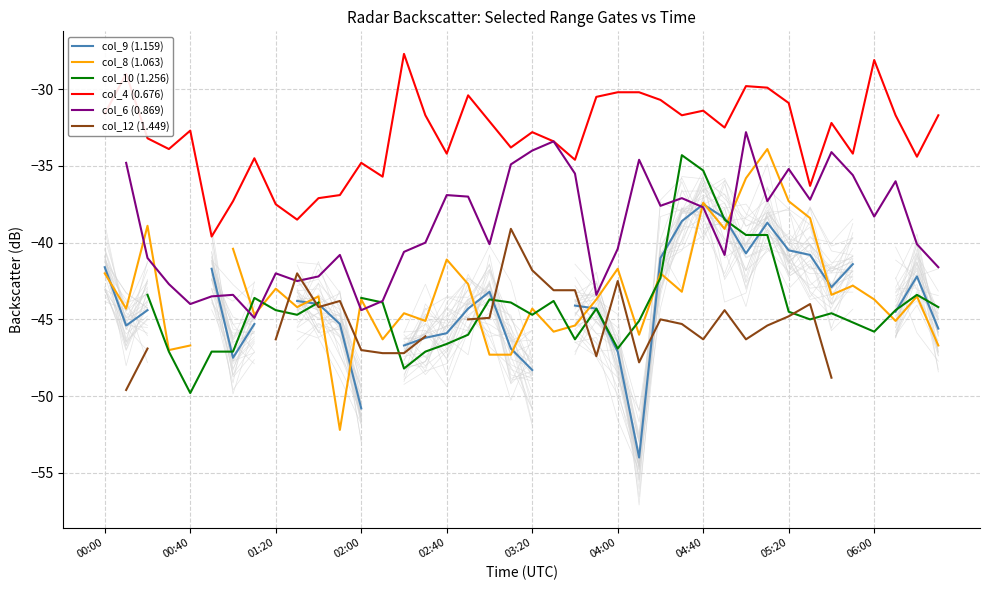

What is the maximum value for col_10 (1.256)?

-34.3